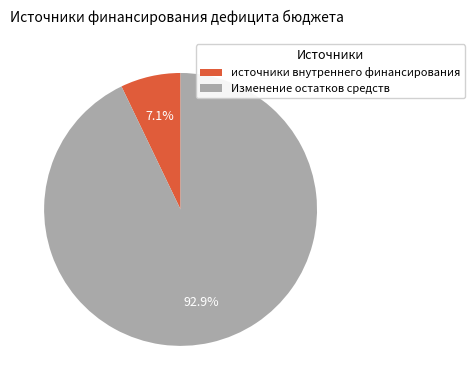

Is there any slice that represents more than half of the pie?

Yes